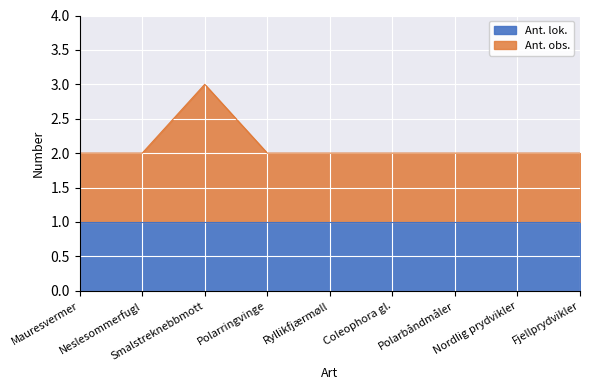

How many values exceed 2?

1